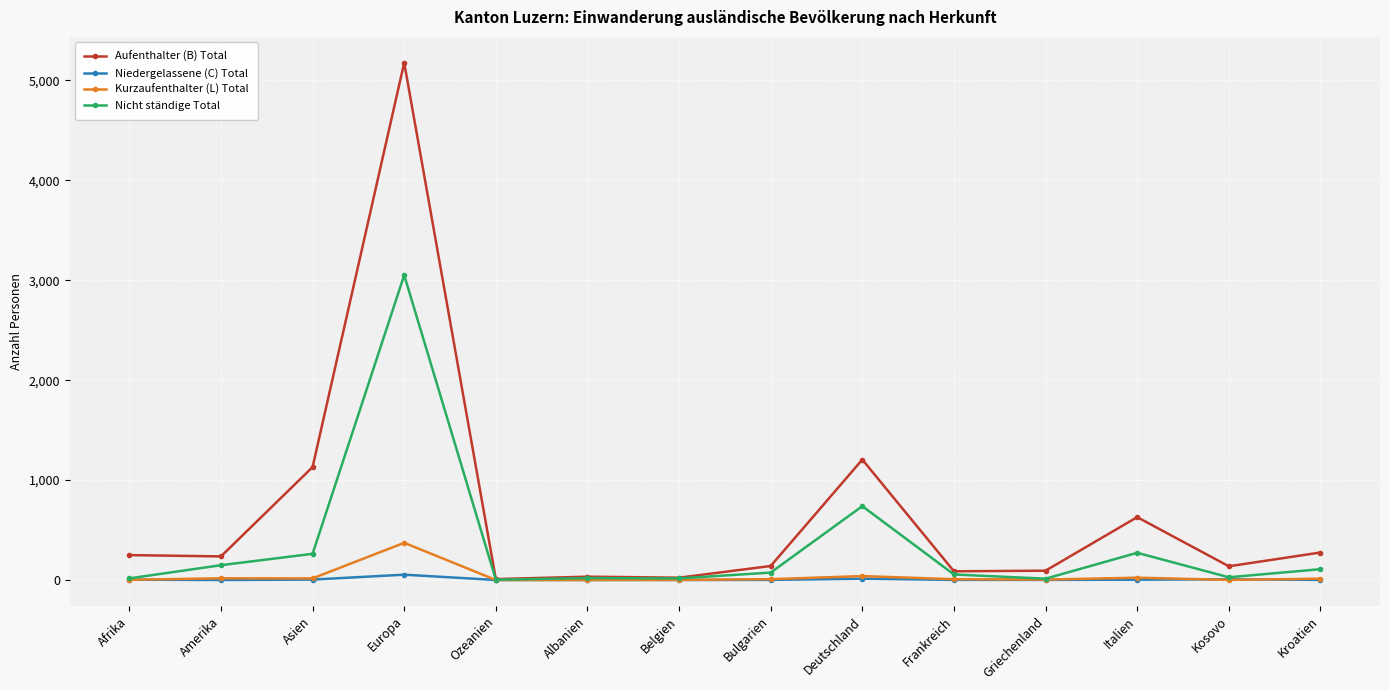

What is the label of the 13th point from the left?

Kosovo